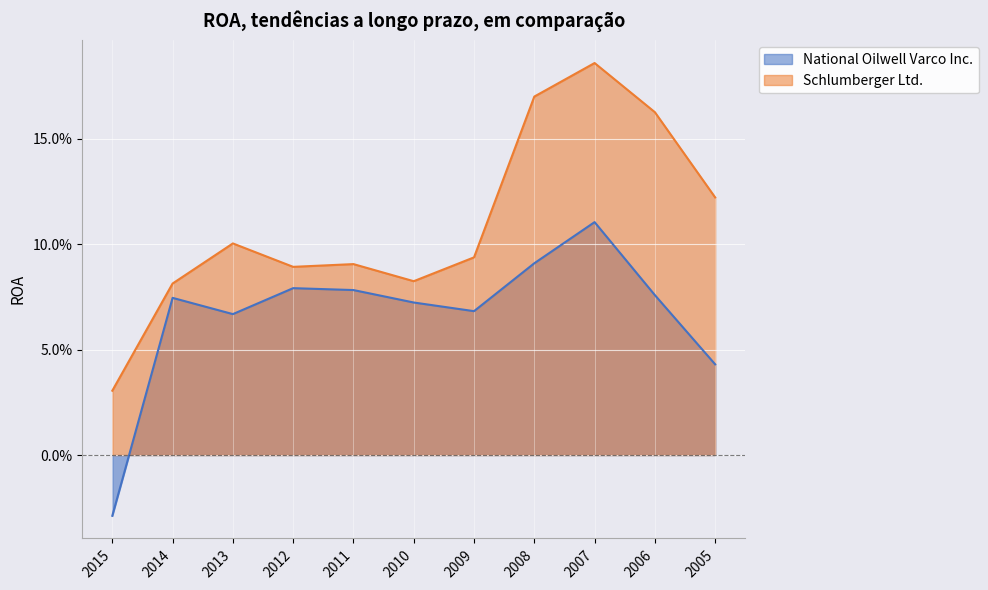

Where is the first local maximum for National Oilwell Varco Inc.?

2014